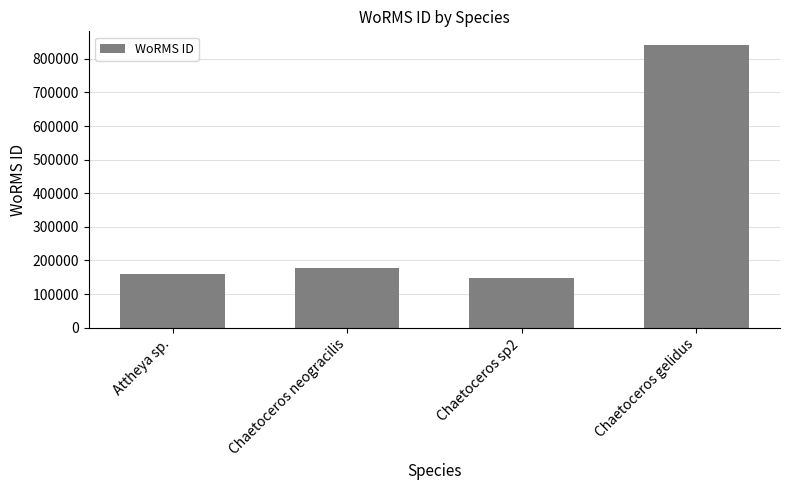

List the labels in order of value, largest first.

Chaetoceros gelidus, Chaetoceros neogracilis, Attheya sp., Chaetoceros sp2